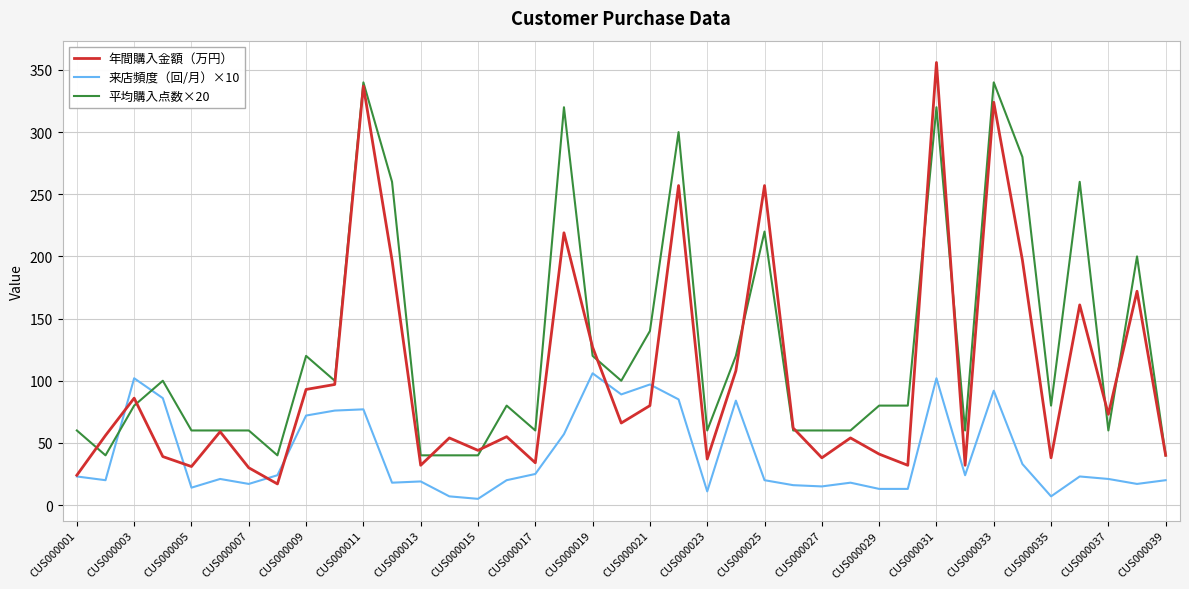

Which series has the largest total across all categories?

平均購入点数×20